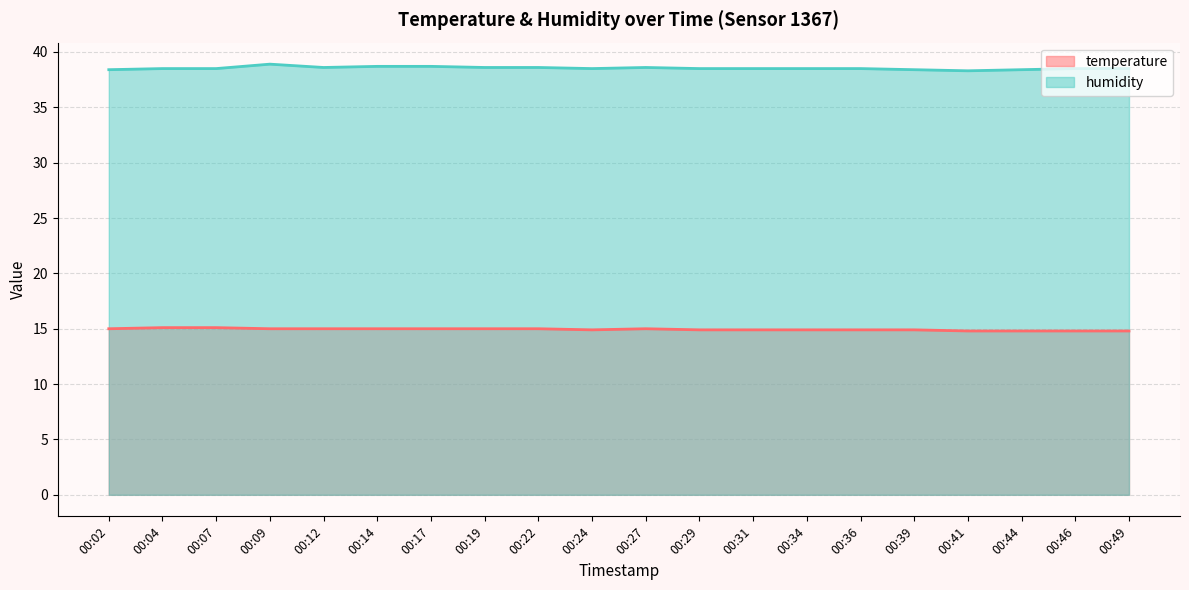

What is the maximum value shown in the chart?

38.9